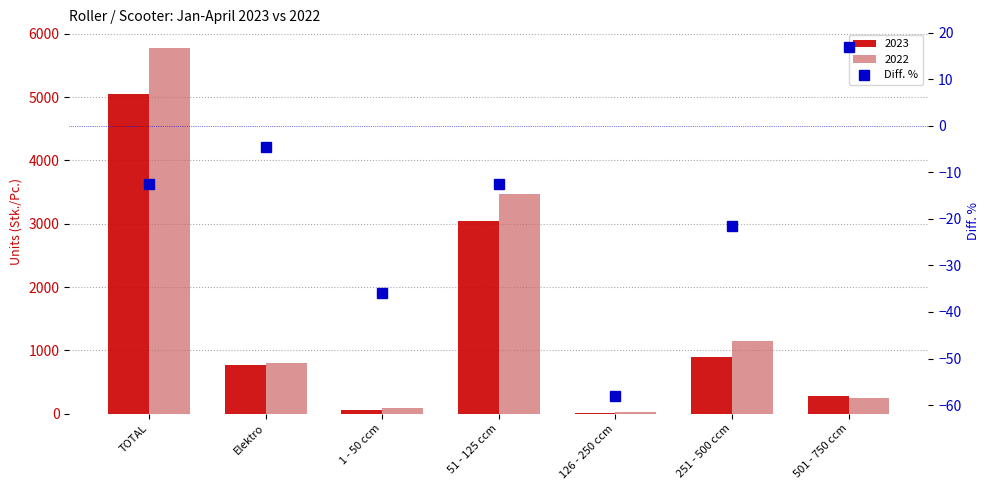

List the labels in order of value, smallest first.

126 - 250 ccm, 1 - 50 ccm, 251 - 500 ccm, TOTAL, 51 - 125 ccm, Elektro, 501 - 750 ccm